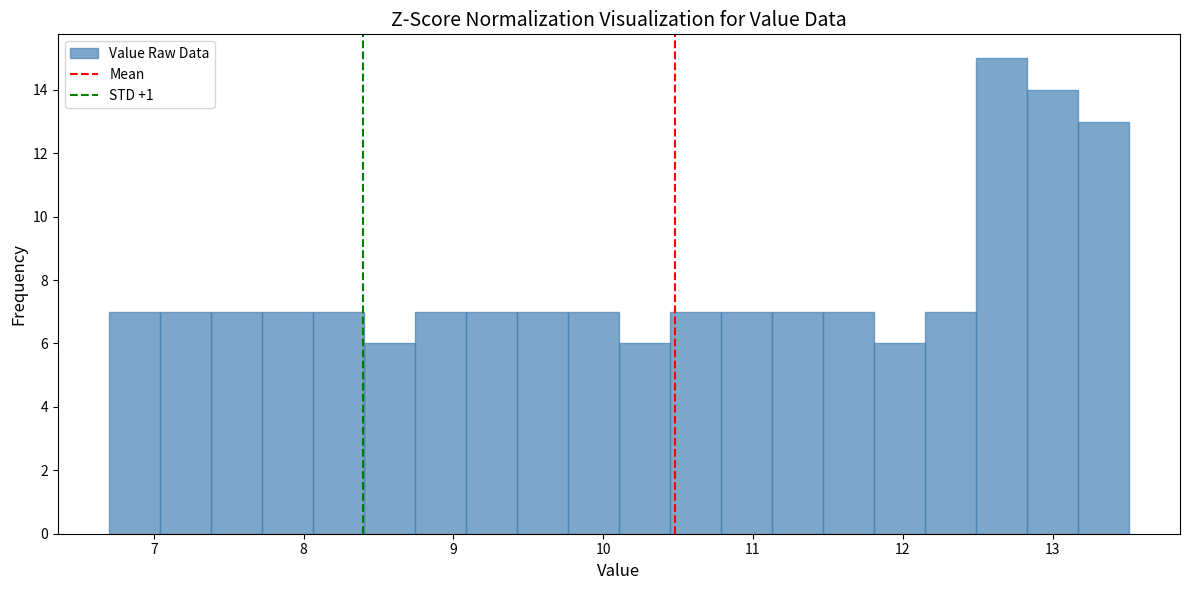

Read against the x-axis, roughly where is the centre of the tallest bar?

12.7